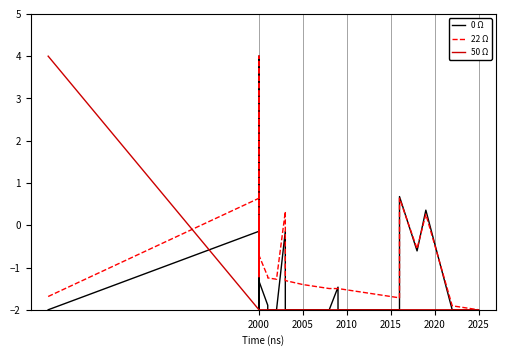

How many positive values does the 0 Ω series have?

5